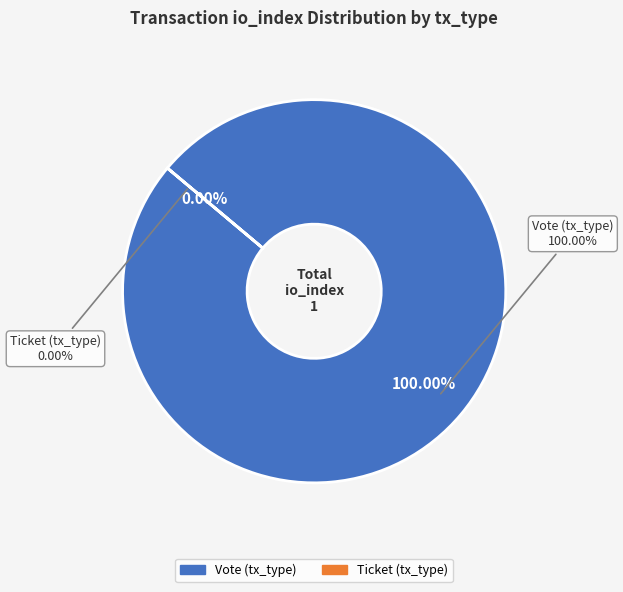

To the nearest percent, what is the combined percentage of Ticket (tx_type) and Vote (tx_type)?

100%